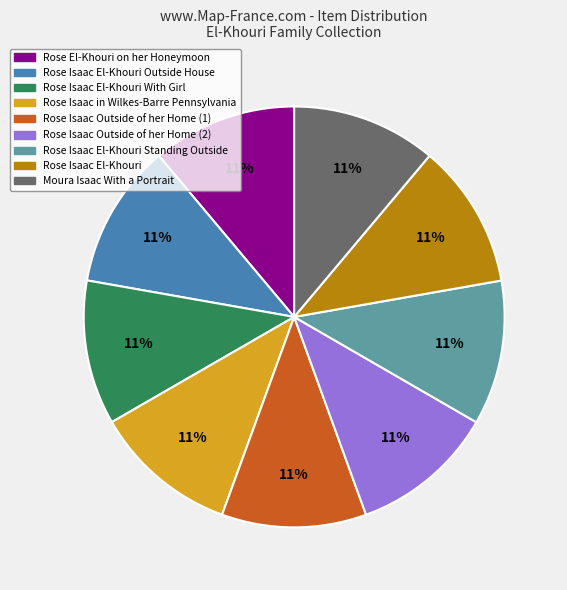

To the nearest percent, what is the average slice percentage?

11%